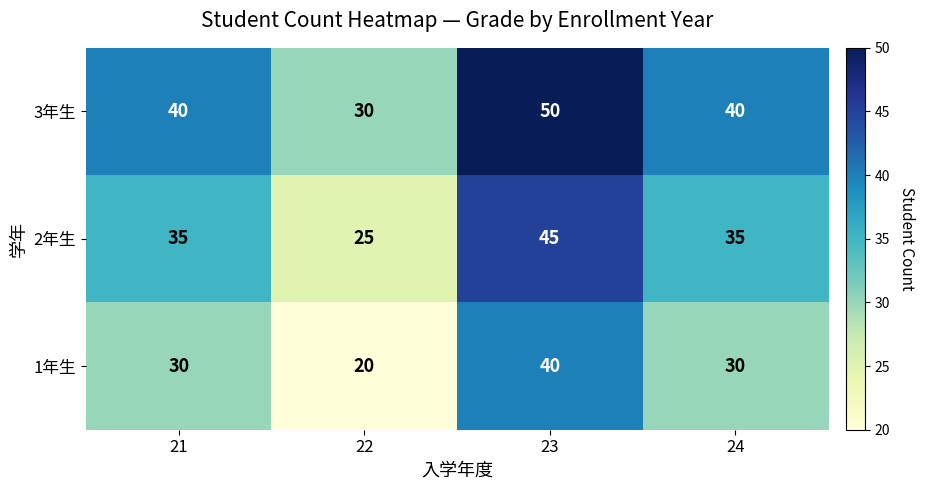

At which category does the chart reach its minimum across all series?

22